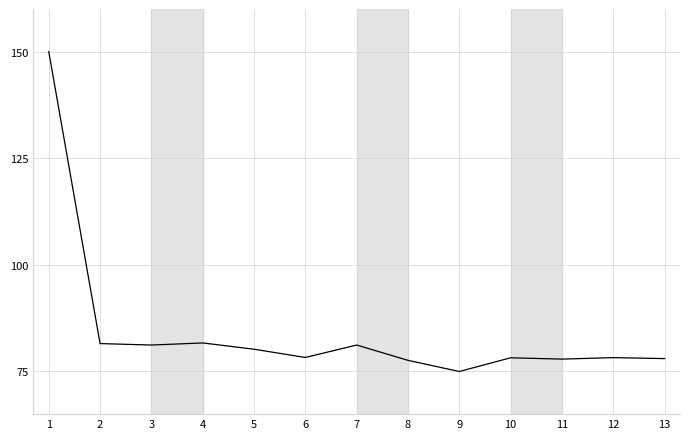

Read the value at 5.

80.2